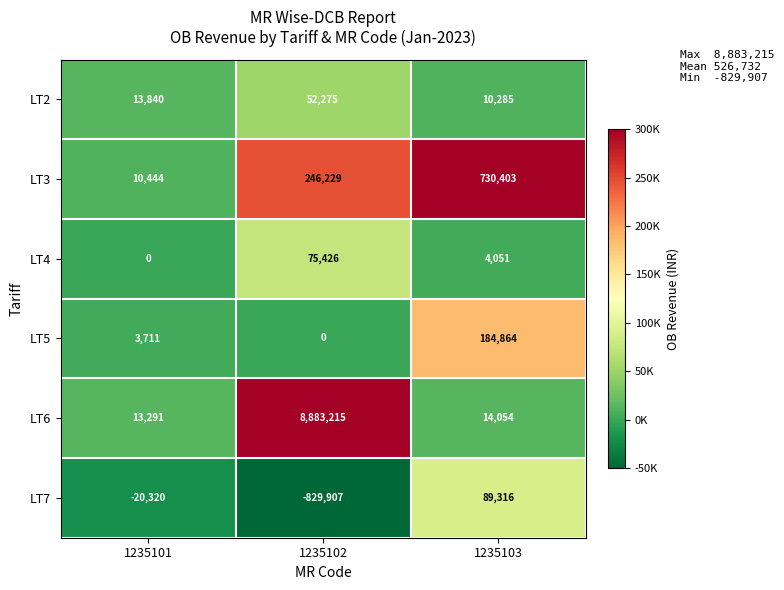

What is the minimum value shown in the chart?

-829907